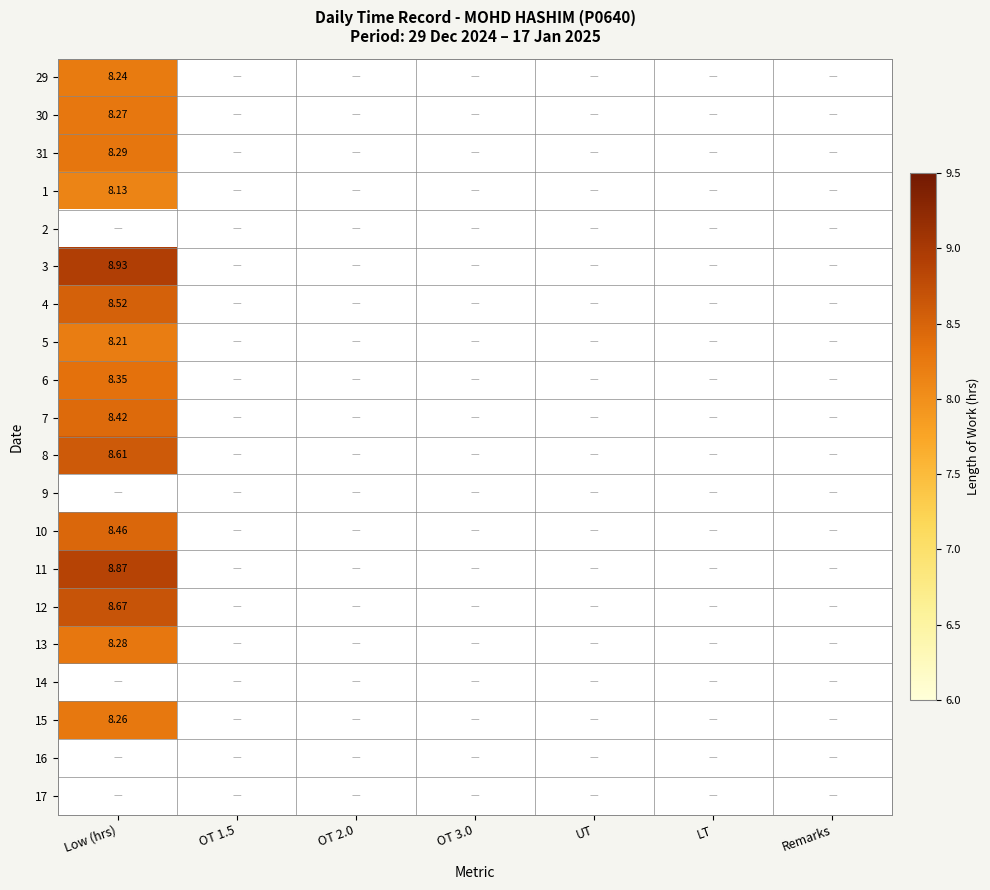

The value of 31 at OT 1.5 is -3.2. True or false?

False